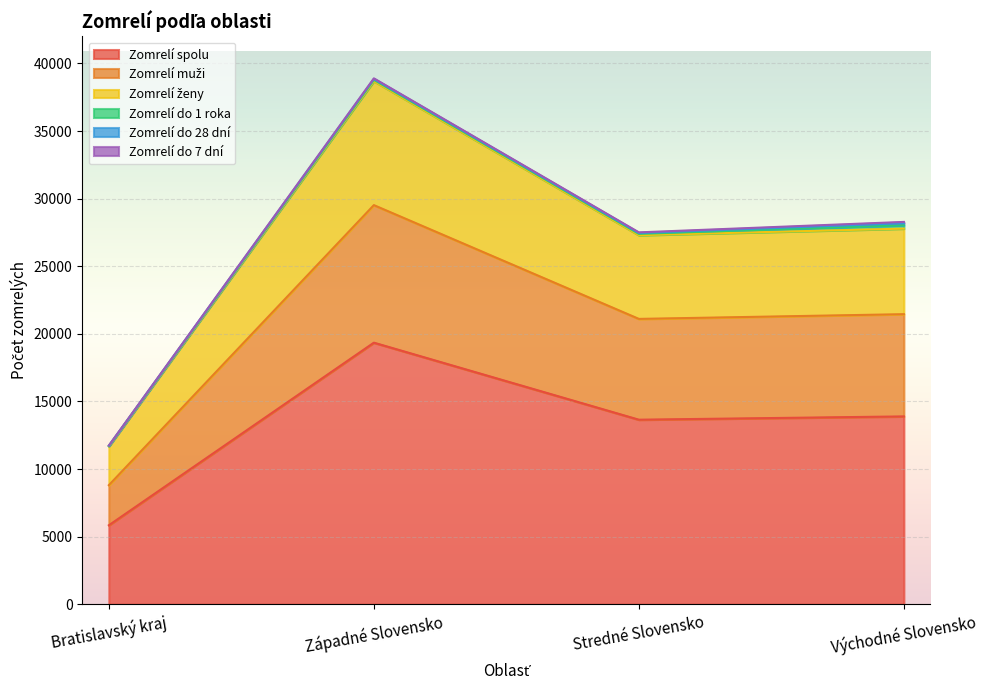

List the labels in order of Zomrelí spolu value, smallest first.

Bratislavský kraj, Stredné Slovensko, Východné Slovensko, Západné Slovensko